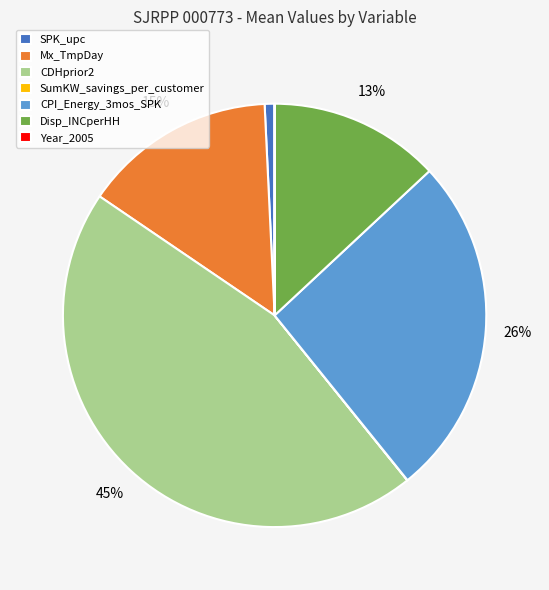

Is it true that Disp_INCperHH is 13% of the pie?

True